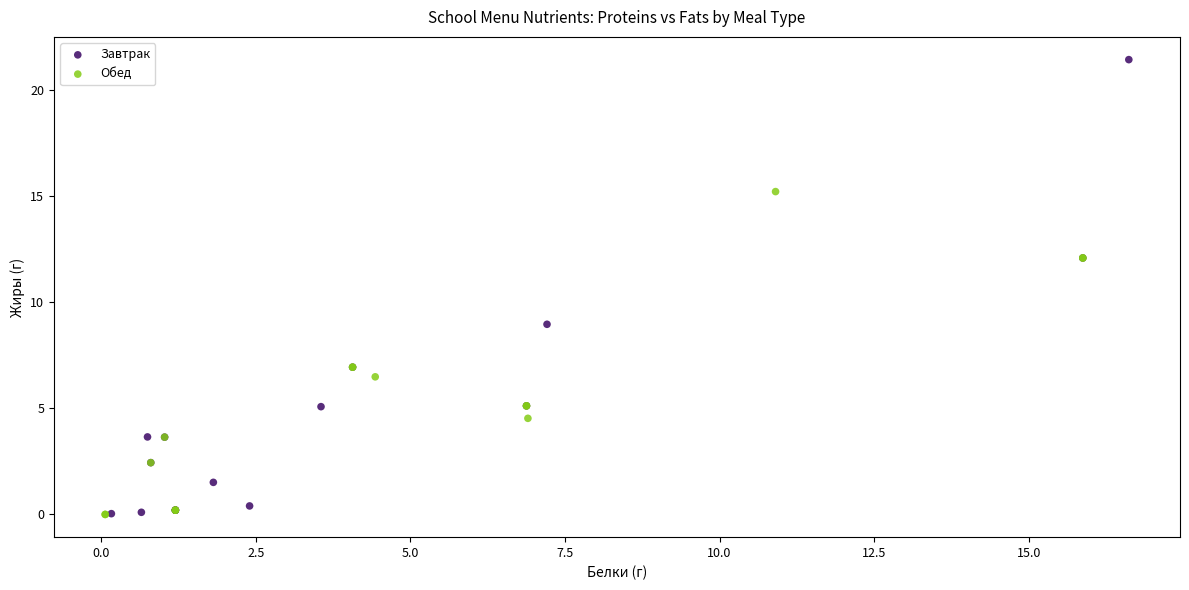

Which series has the widest spread of Y values?

Завтрак